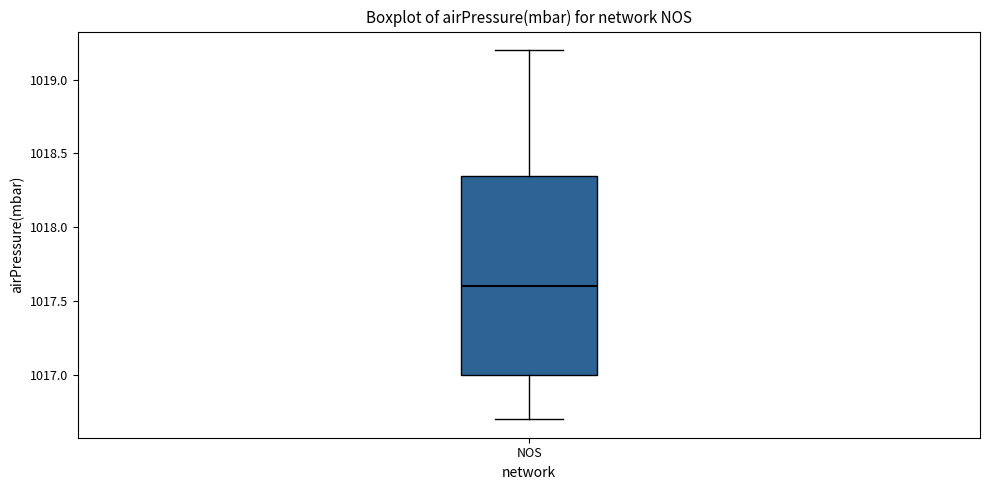

Transcribe this box plot: give where the median line is, the range the box spans, and where the two whiskers end, as read against the y-axis. The values are not printed on the chart, so give them approximately, as read against the axis.

median 1017.60, box 1017.00 to 1018.35, whiskers 1016.70 to 1019.20